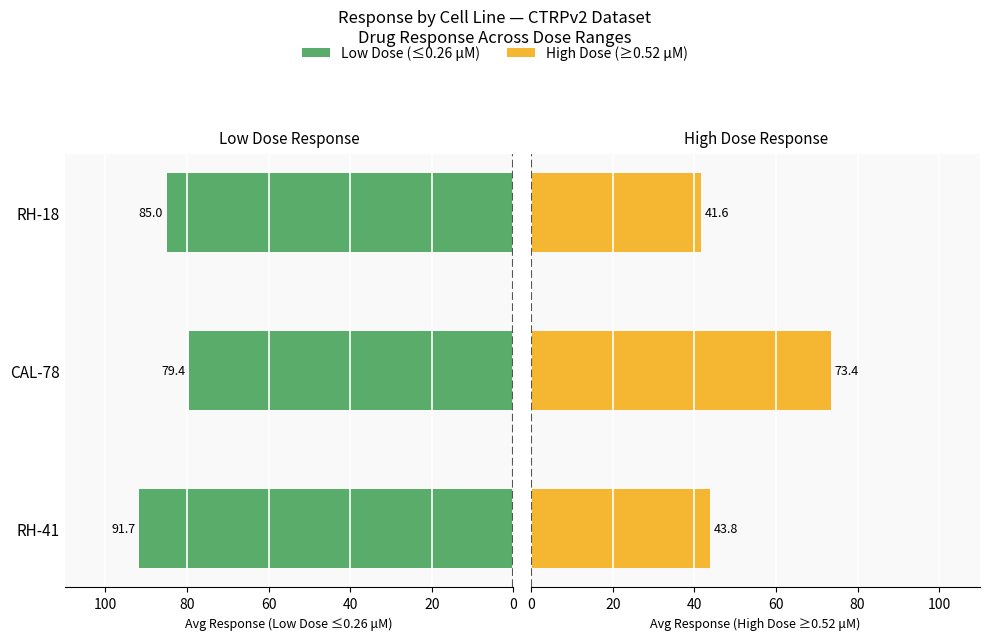

What is the approximate value of Low Dose (≤0.26) at RH-41?

91.7